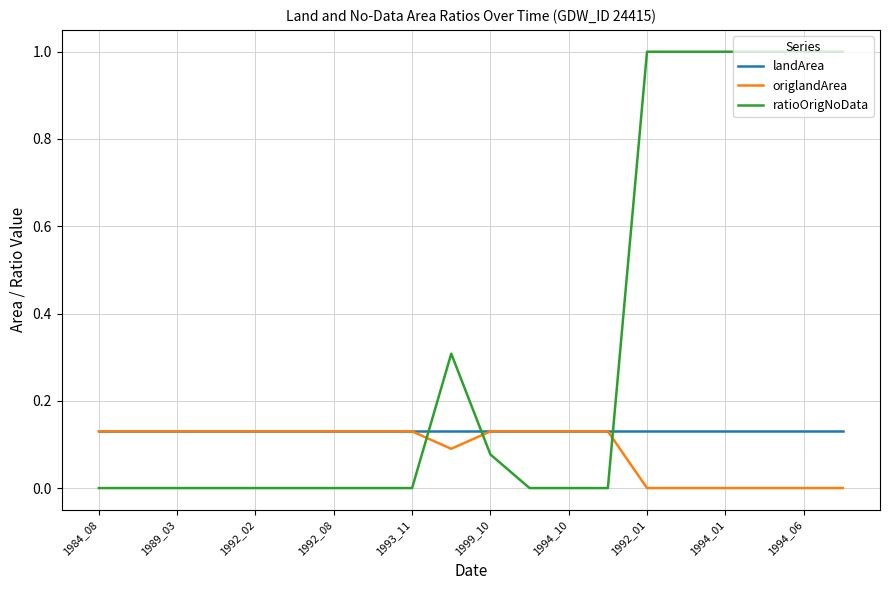

Which series has the widest spread of values?

ratioOrigNoData